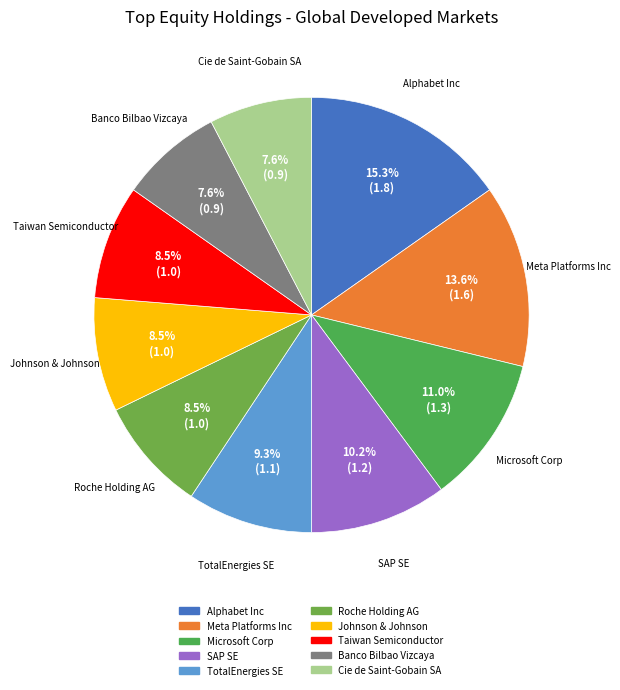

How much of the chart is everything except Cie de Saint-Gobain SA?

92.4%